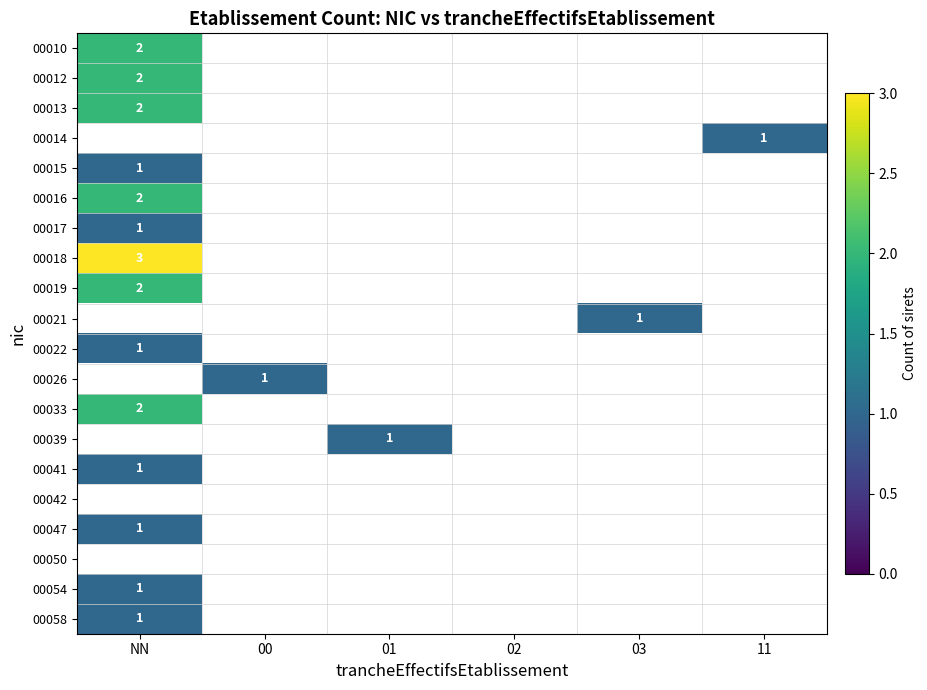

Rank the categories by 00047 value from highest to lowest.

NN, 00, 01, 02, 03, 11